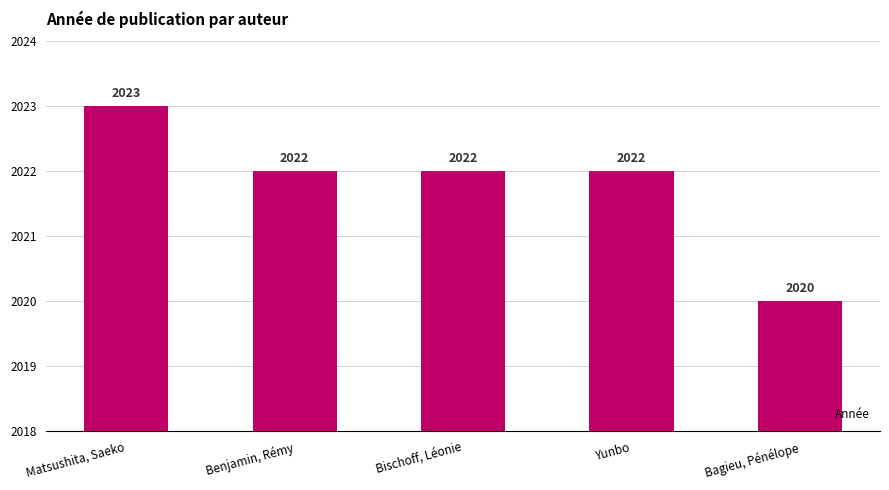

What is the greatest value displayed?

2023